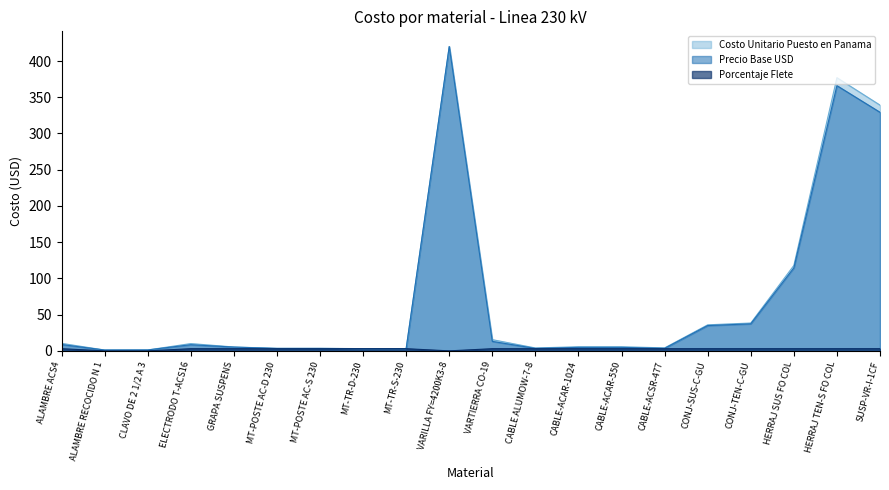

What is the sum of the Precio Base USD values at ALAMBRE ACS4 and VARTIERRA CO-19?

21.9